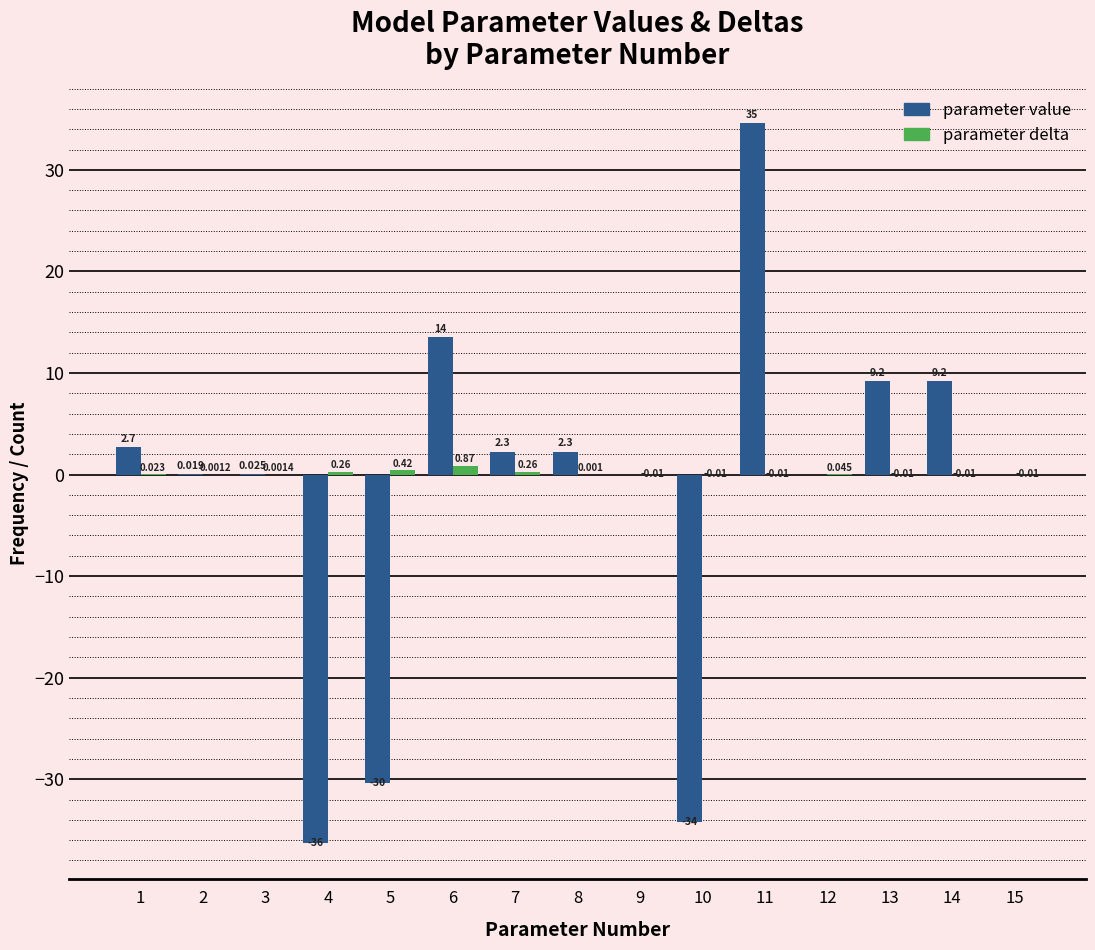

Which series changed the most between 2 and 14?

parameter value